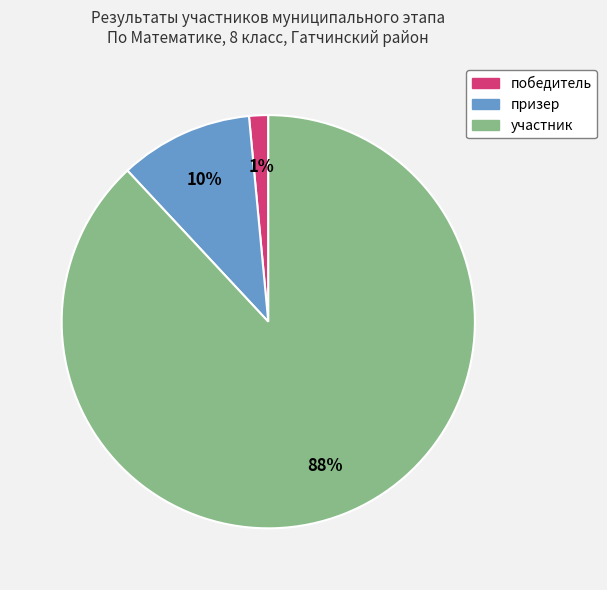

Which has a higher value, призер or участник?

участник